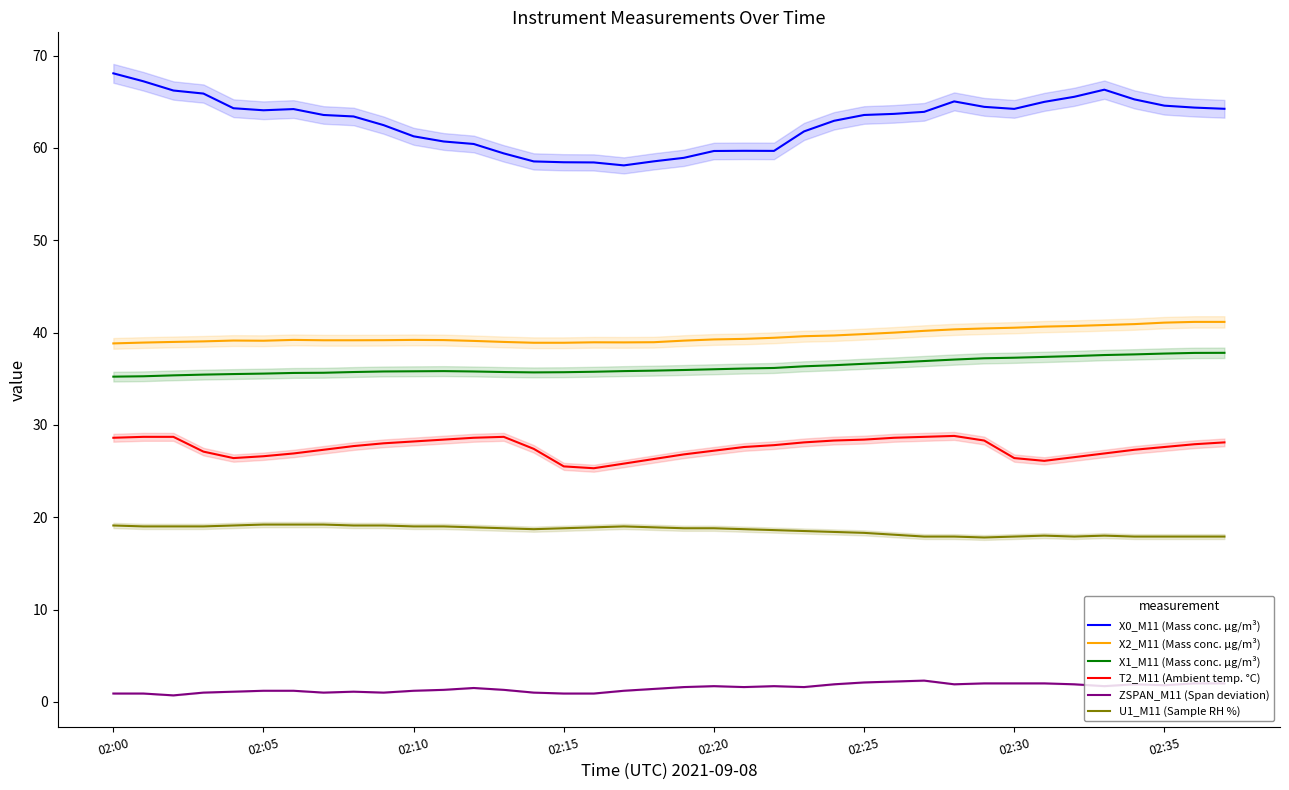

Which series has the largest total across all categories?

X0_M11 (Mass conc. μg/m³)